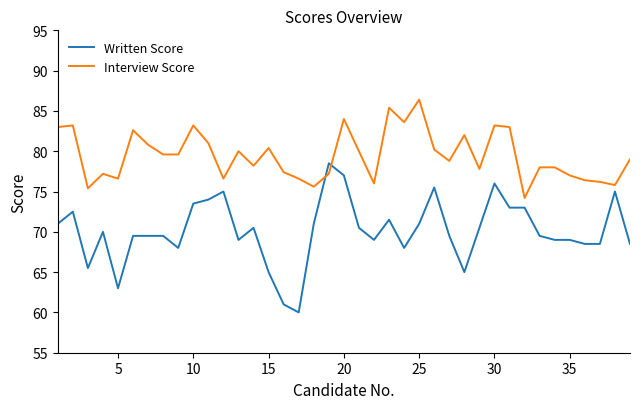

True or false: Written Score and Interview Score cross at least once.

True